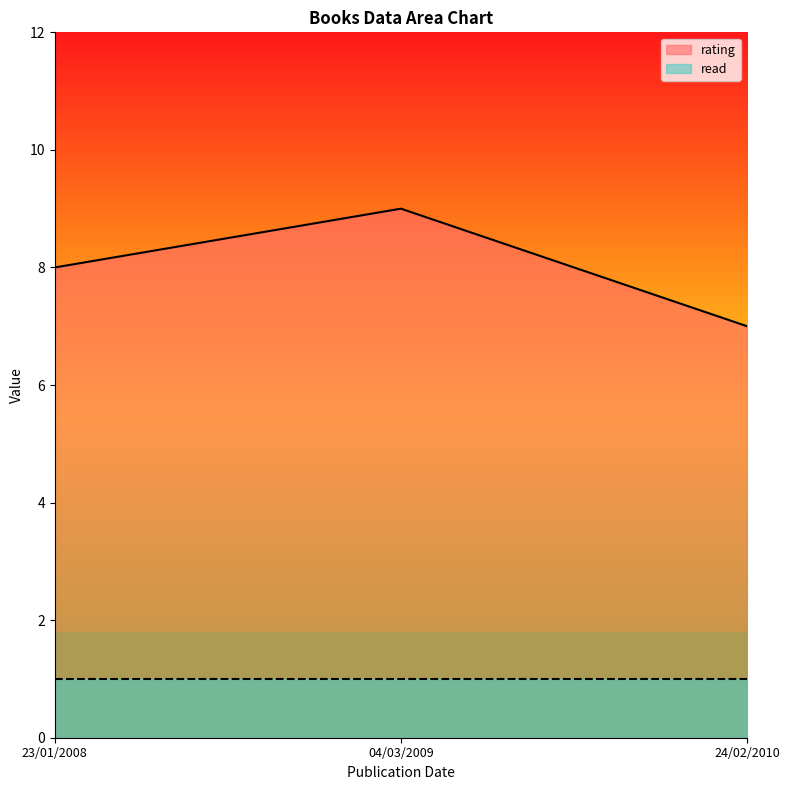

What is the sum of the read values at 23/01/2008 and 04/03/2009?

2